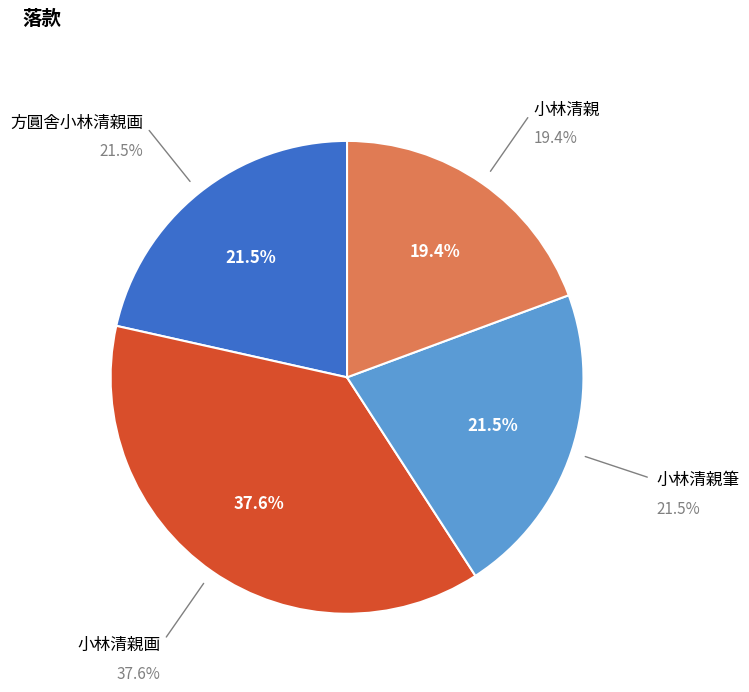

What is the change in value from 小林清親筆 to 小林清親?

-2